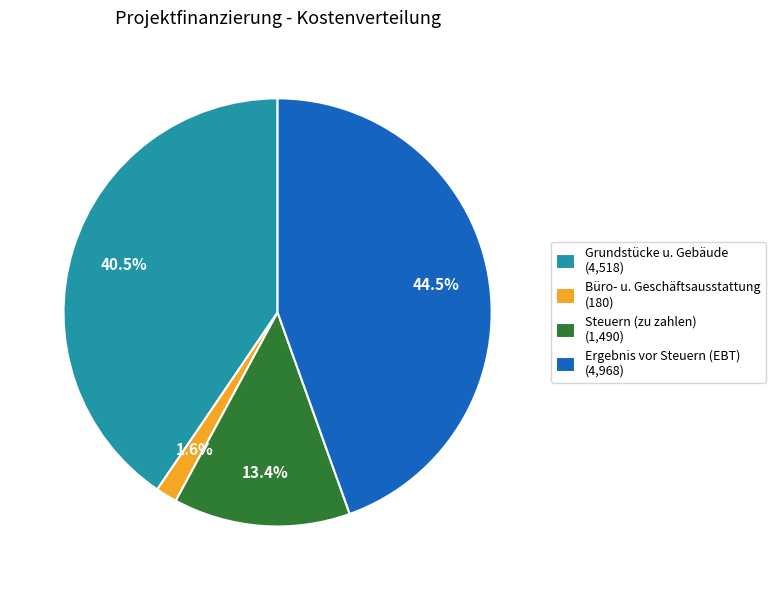

Is Büro- u. Geschäftsausstattung the majority of the pie?

No